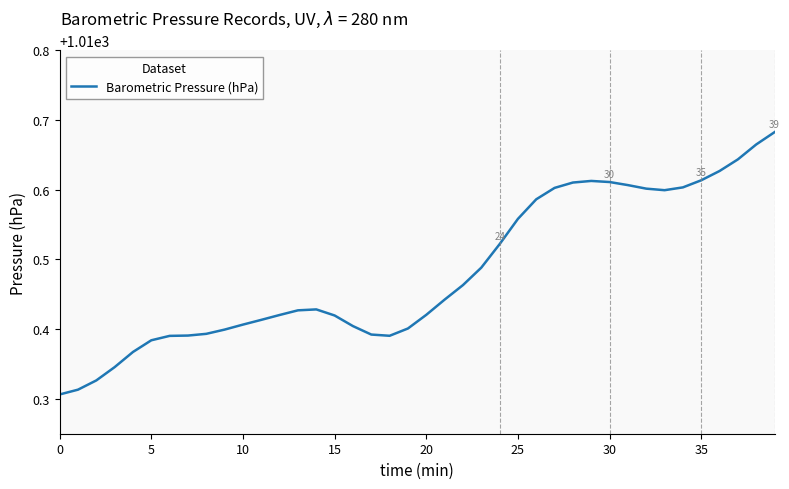

At which category does the chart reach its peak across all series?

39